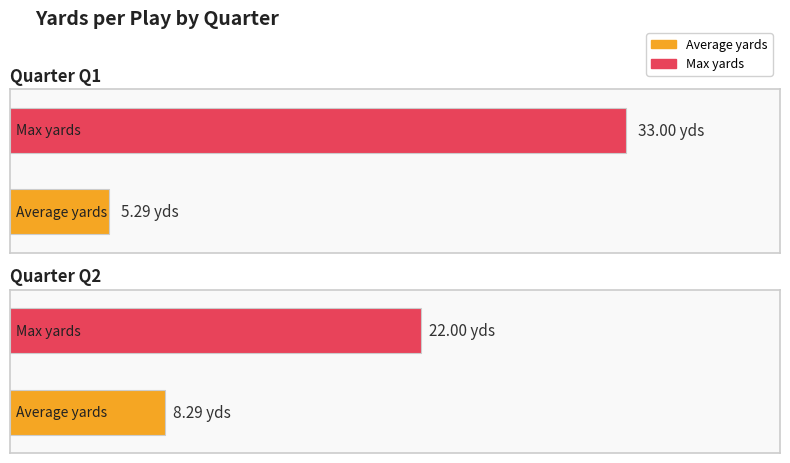

How many distinct data groups are displayed?

2